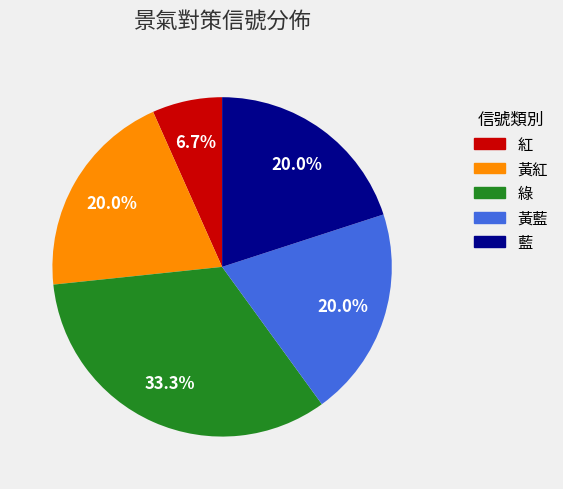

How many segments does this pie chart have?

5